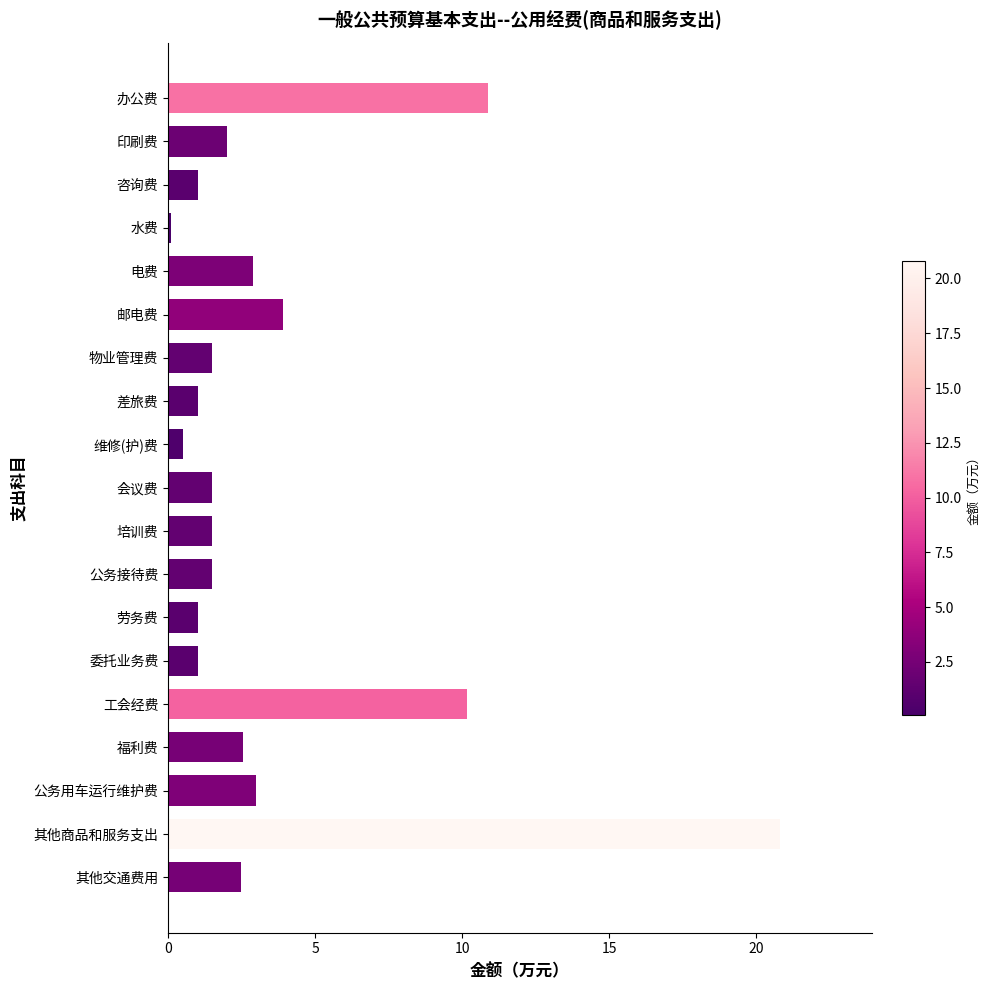

Between 会议费 and 邮电费, which is larger?

邮电费